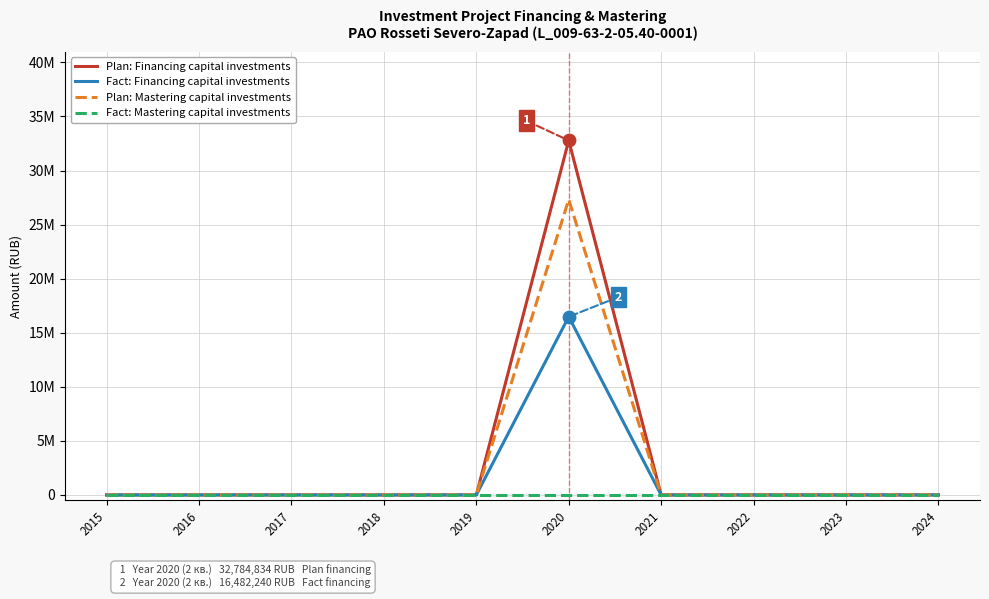

What are all the series names shown in the legend?

Plan: Financing capital investments, Fact: Financing capital investments, Plan: Mastering capital investments, Fact: Mastering capital investments